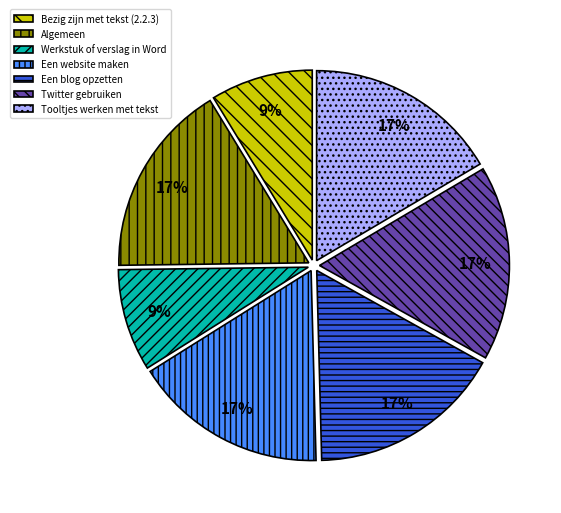

What is the ratio of the value at Bezig zijn met tekst (2.2.3) to the value at Twitter gebruiken?

0.5